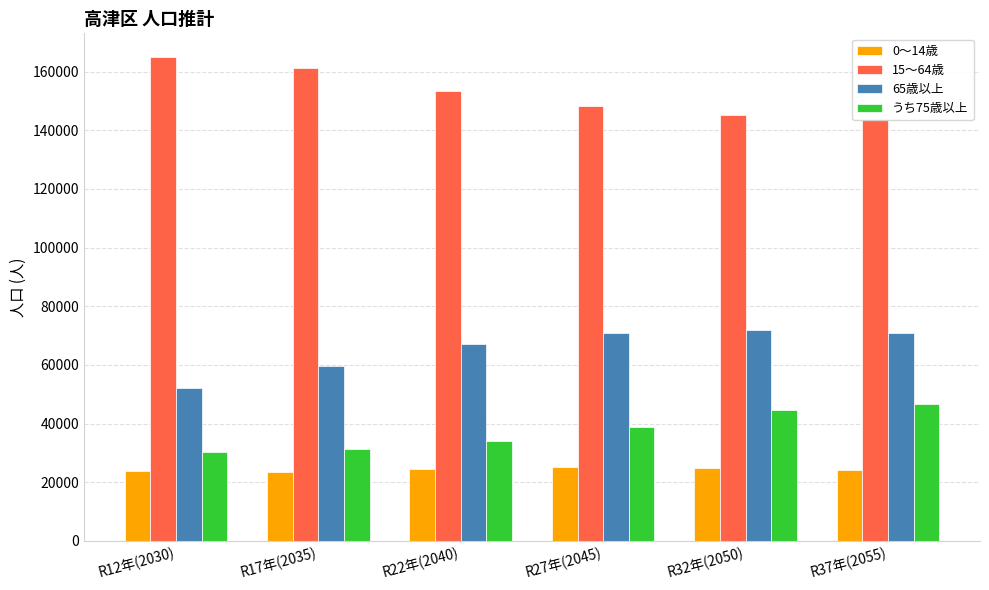

Where does the 65歳以上 series first go above 70700?

R32年(2050)